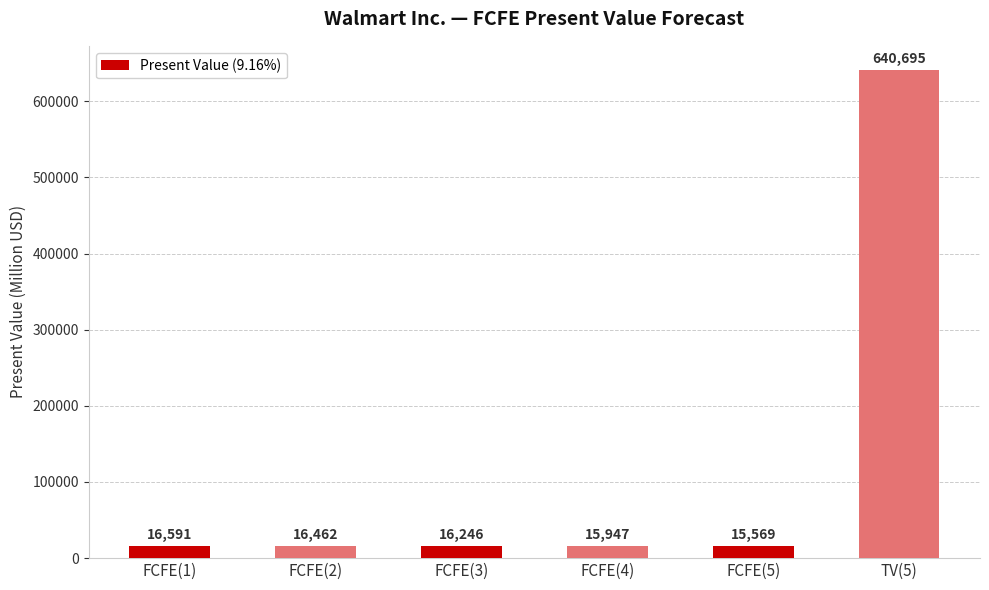

What is the sum of the values at FCFE(3) and FCFE(4)?

32193